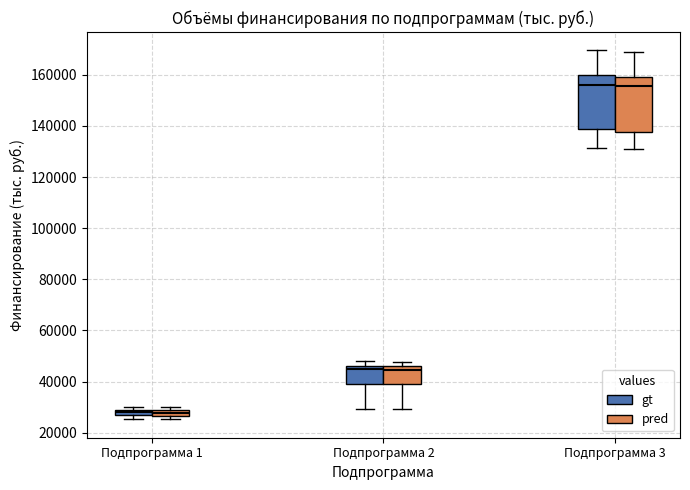

Where is the upper edge of the box for Подпрограмма 1 (pred) on the y-axis? The values are not printed on the chart, so give them approximately, as read against the axis.

28000